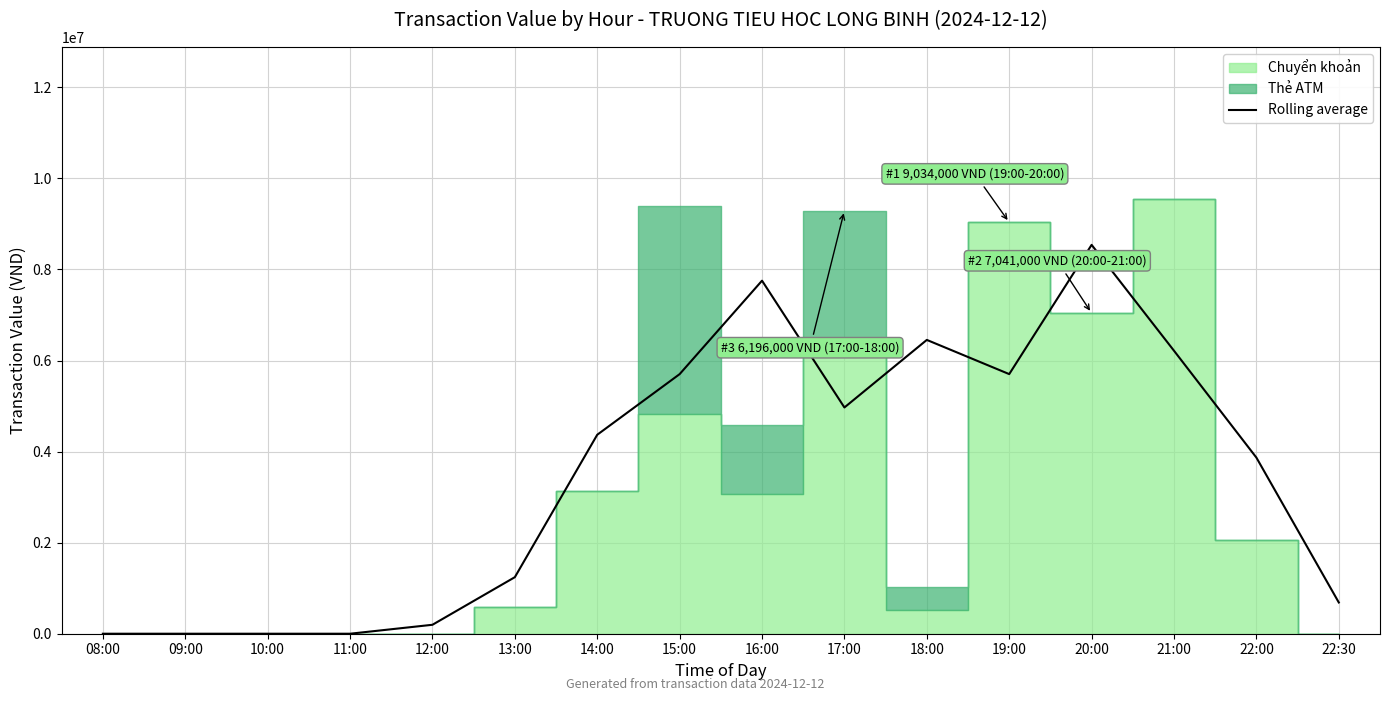

What is the label of the 2nd point from the left?

09:00